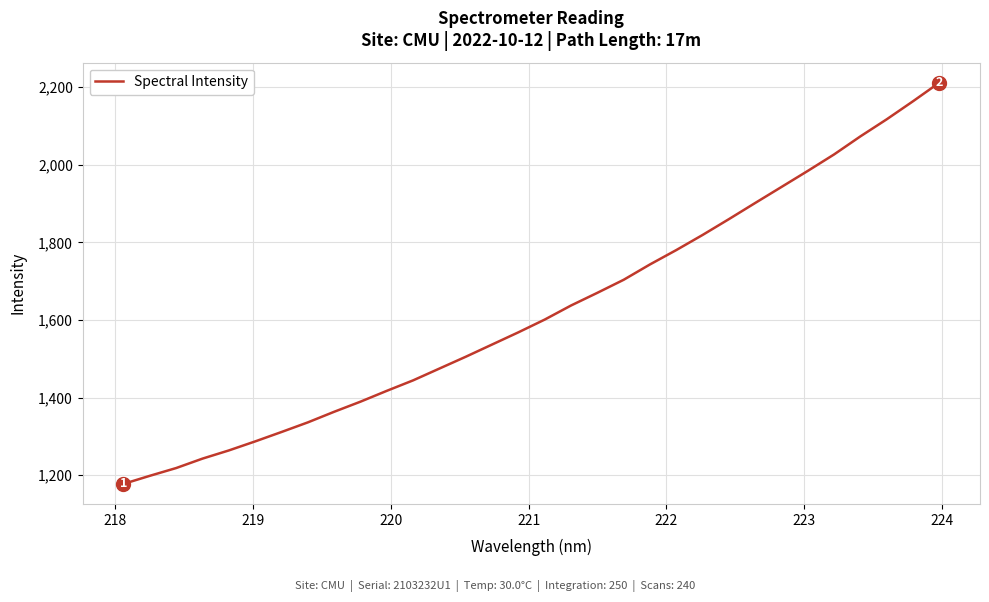

What is the greatest value displayed?

2211.8